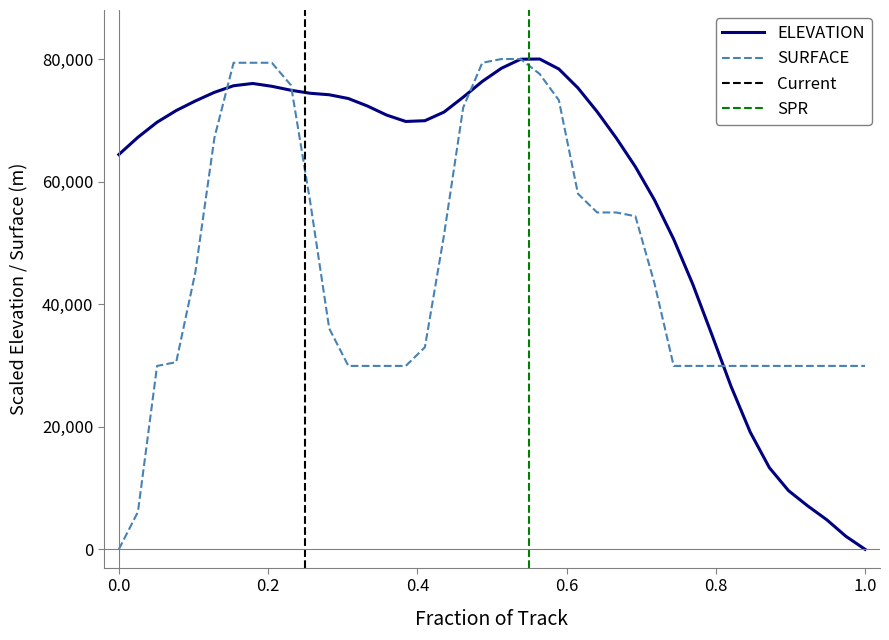

What is the difference between the second highest and second lowest values in the SURFACE series?

73893.1